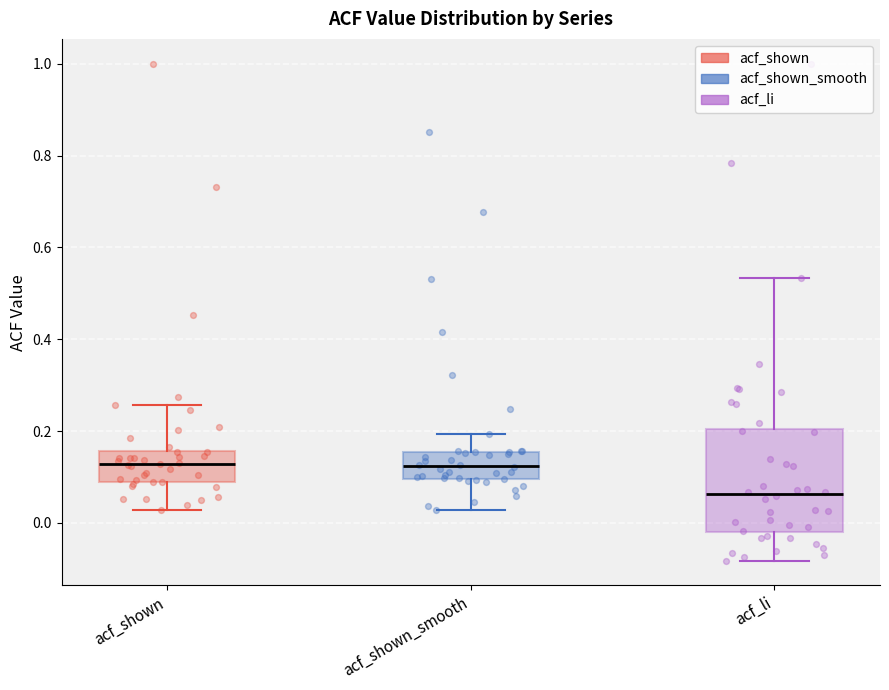

Where does the lower whisker of the box for acf_shown_smooth end on the y-axis? The values are not printed on the chart, so give them approximately, as read against the axis.

0.02